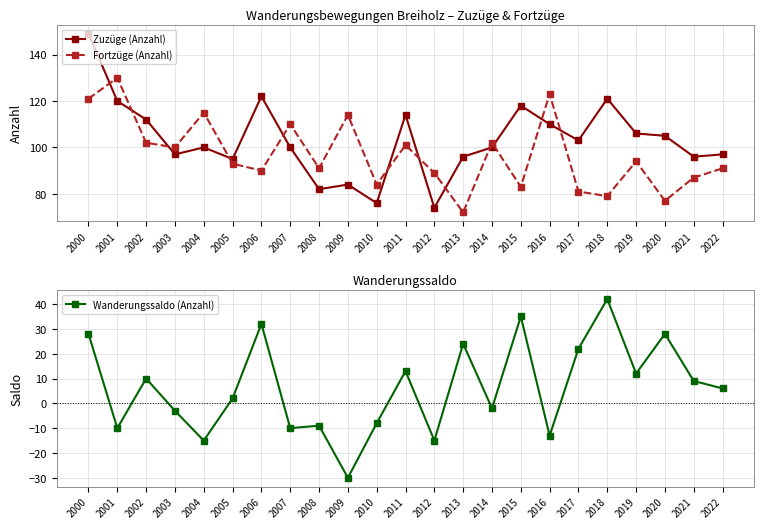

True or false: Fortzüge (Anzahl) and Wanderungssaldo (Anzahl) cross at least once.

False